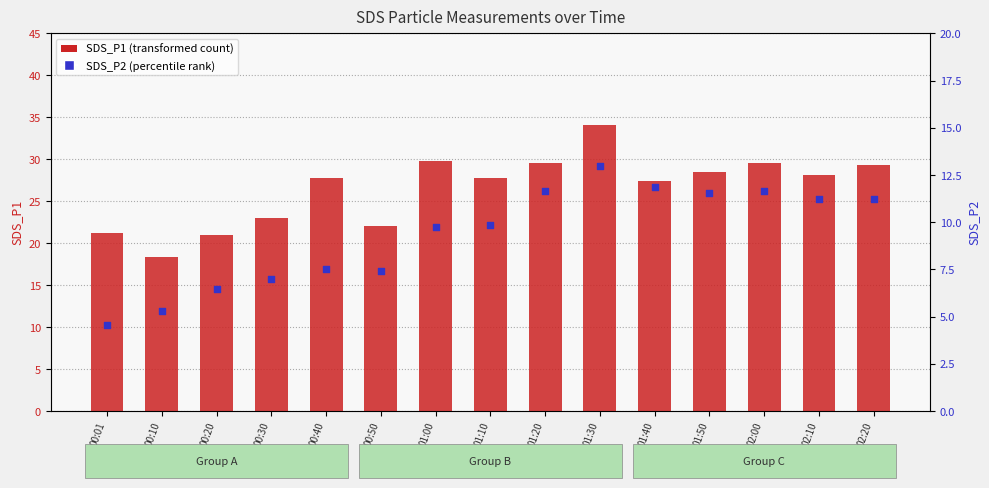

At how many categories does at least one series exceed 22?

11